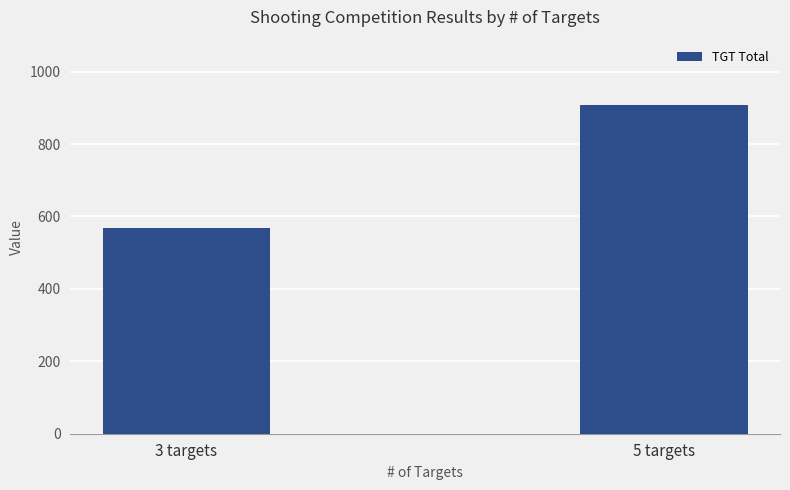

Reading right to left, what are all the values shown in this chart?

5 targets=907.0	3 targets=567.0